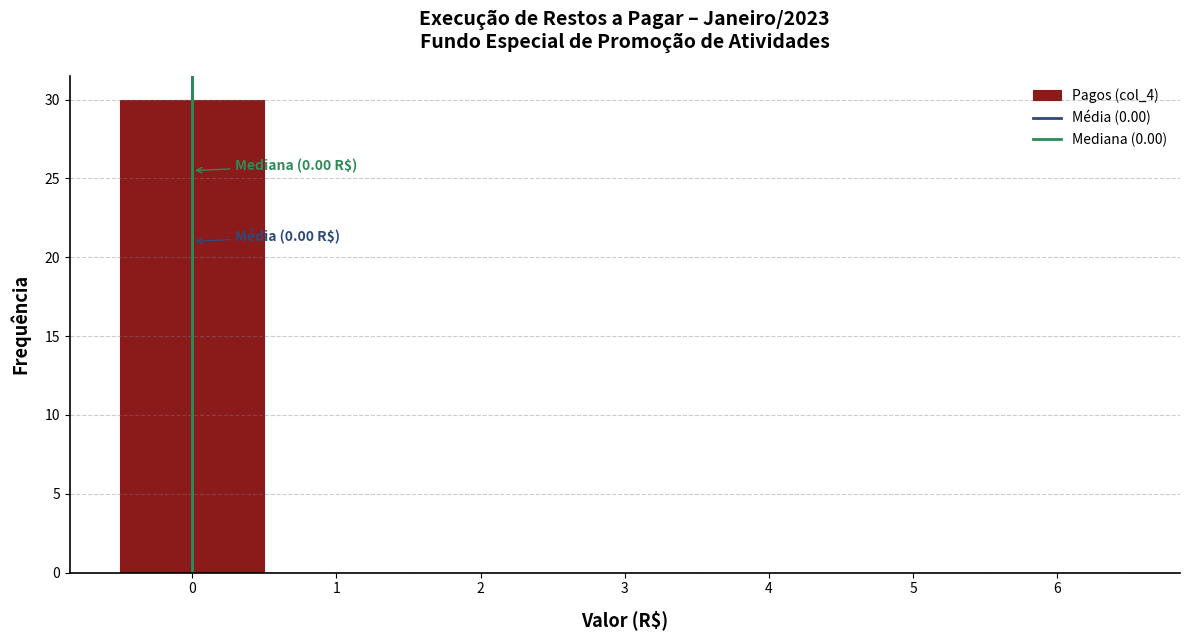

Which range on the x-axis has the tallest bar?

-0.5 to 0.5